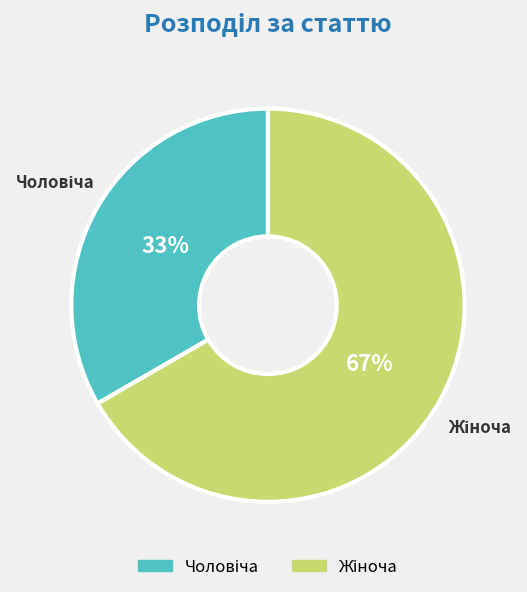

Does any single category account for the majority?

Yes